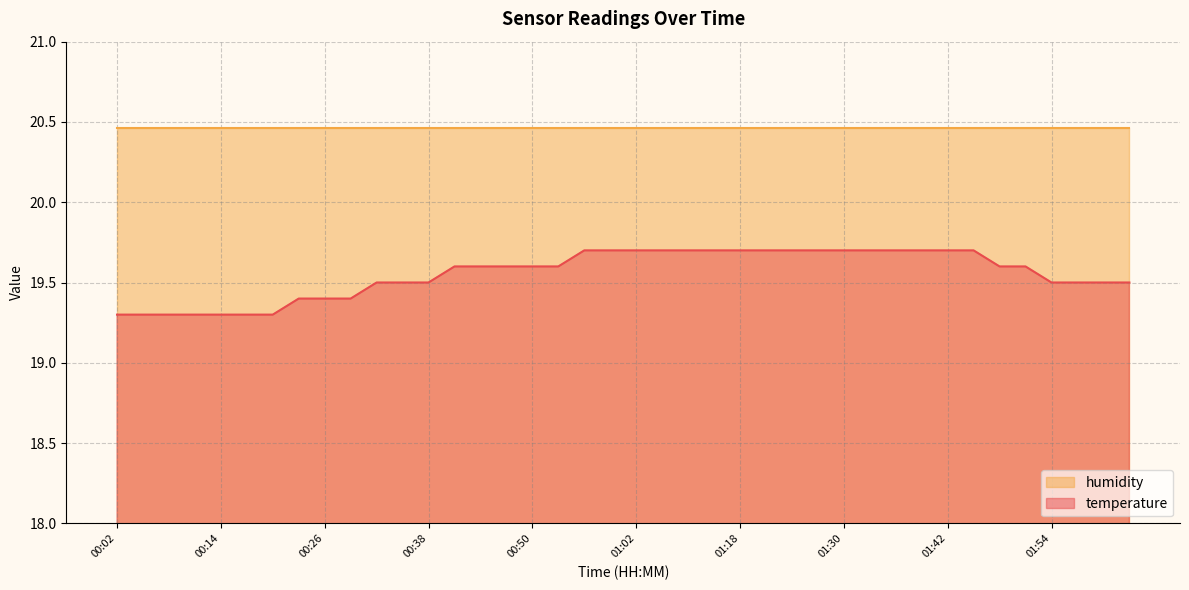

What is the difference between the values at 00:23 and 00:35?

0.1